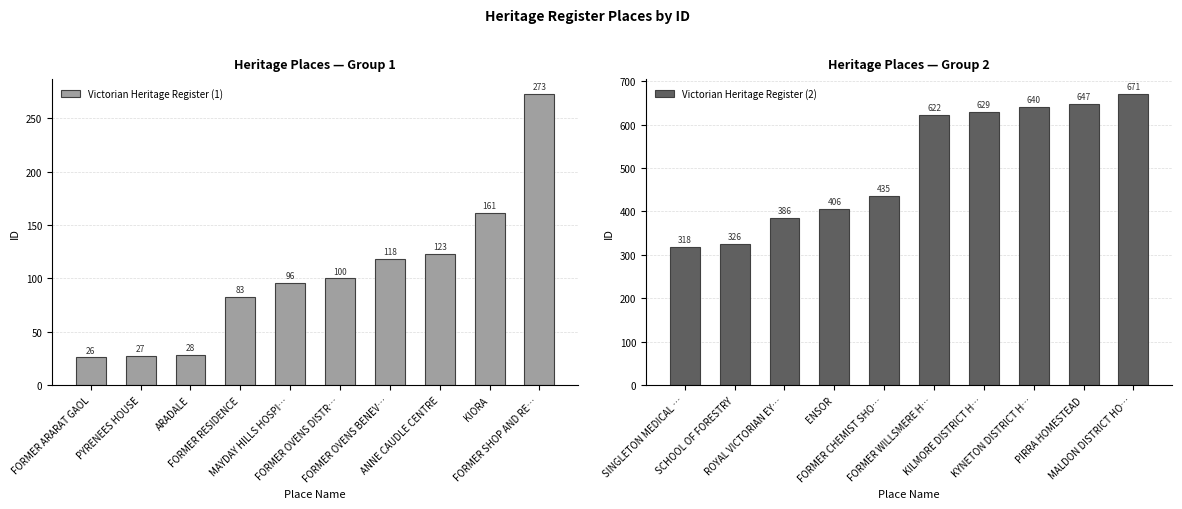

The Victorian Heritage Register (2) series shows 364 at KYNETON DISTRICT H…. True or false?

False